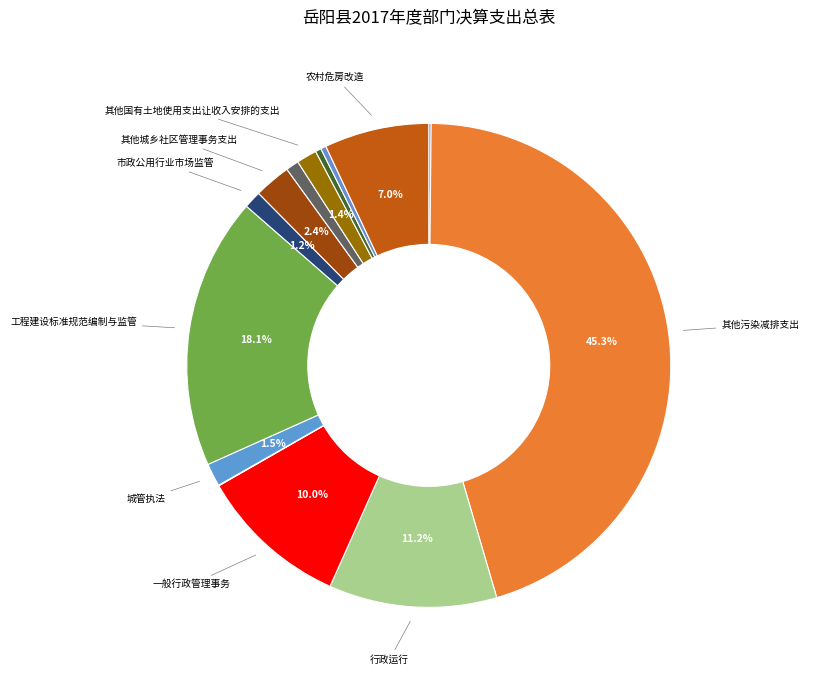

Is there any slice that represents more than half of the pie?

No